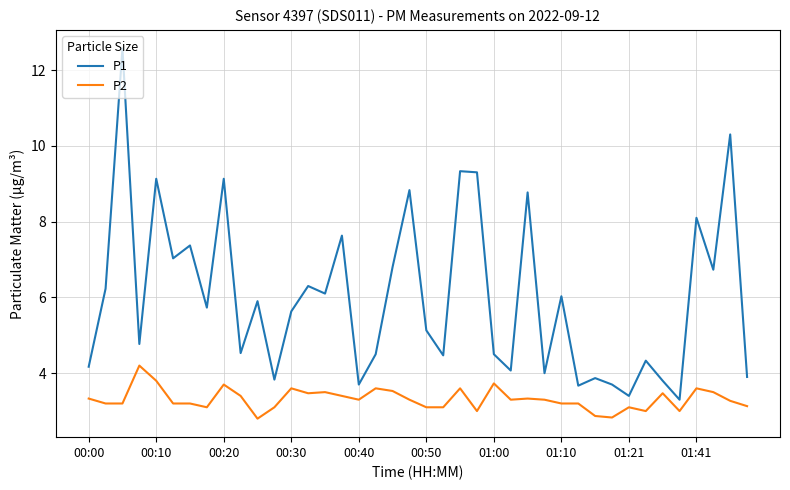

What is the difference between the maximum and minimum values in the P2 series?

1.4